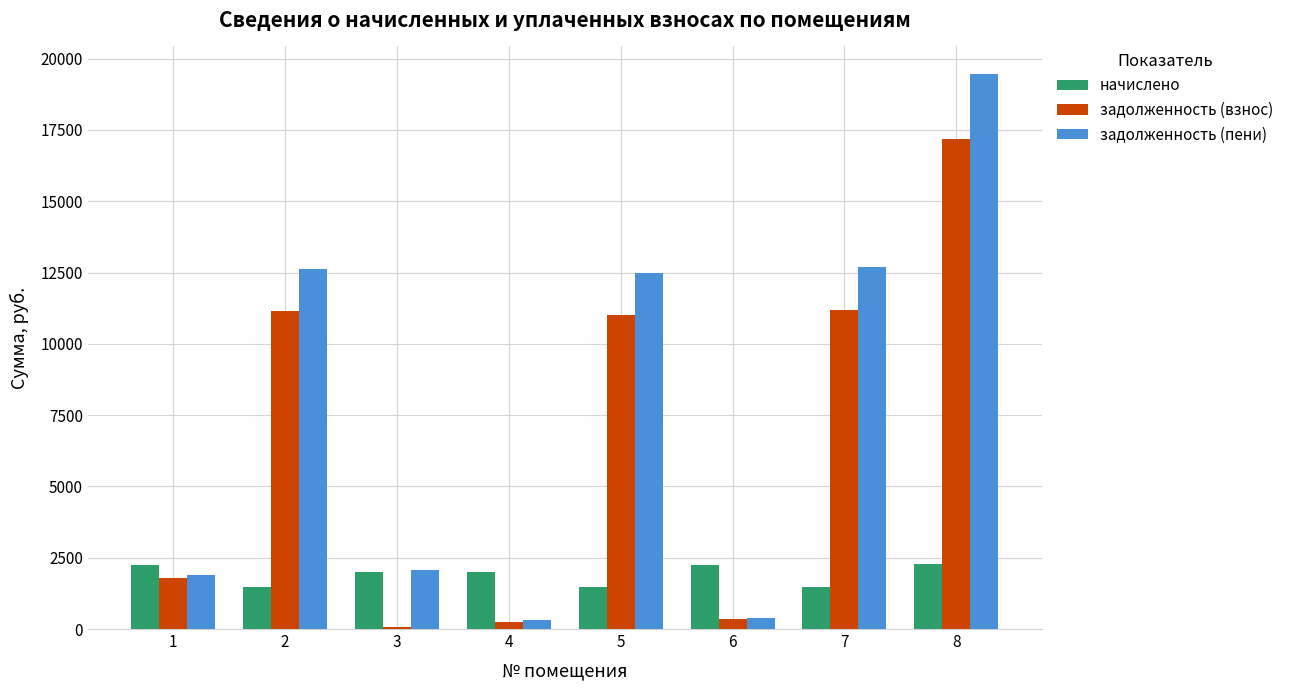

The задолженность (взнос) series shows 1791.0 at 1. True or false?

True